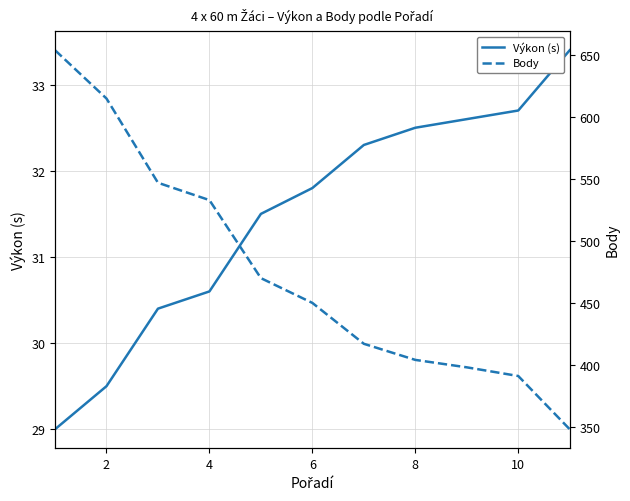

True or false: Výkon (s) has a value of 50.5 at 8.

False